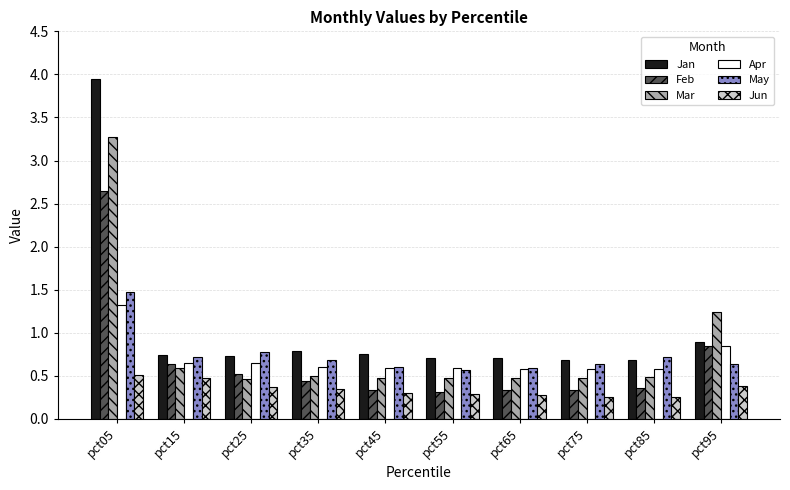

Are the bars grouped side by side (vs. stacked)?

Yes